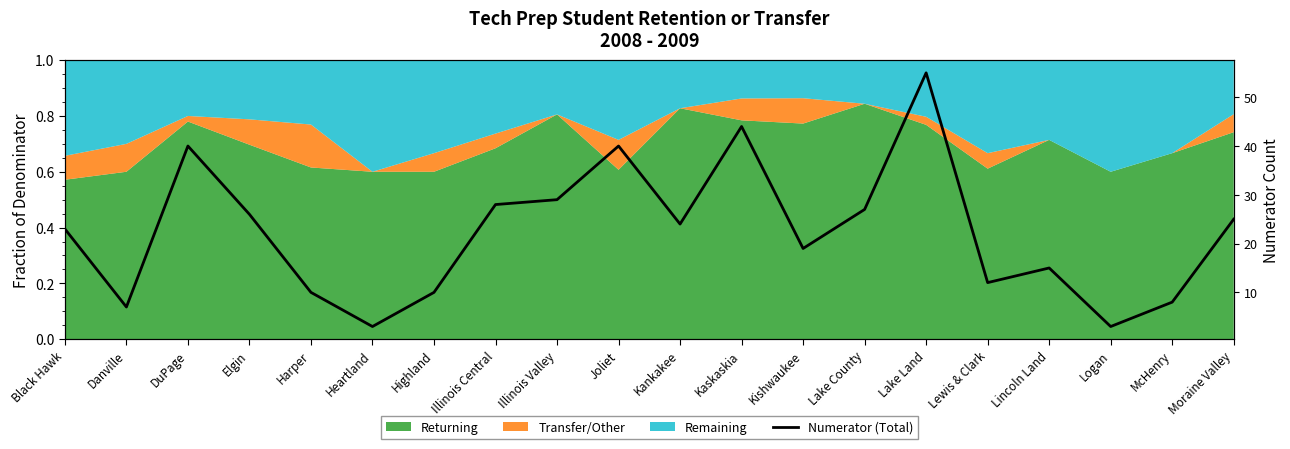

How many data points does each series have?

20